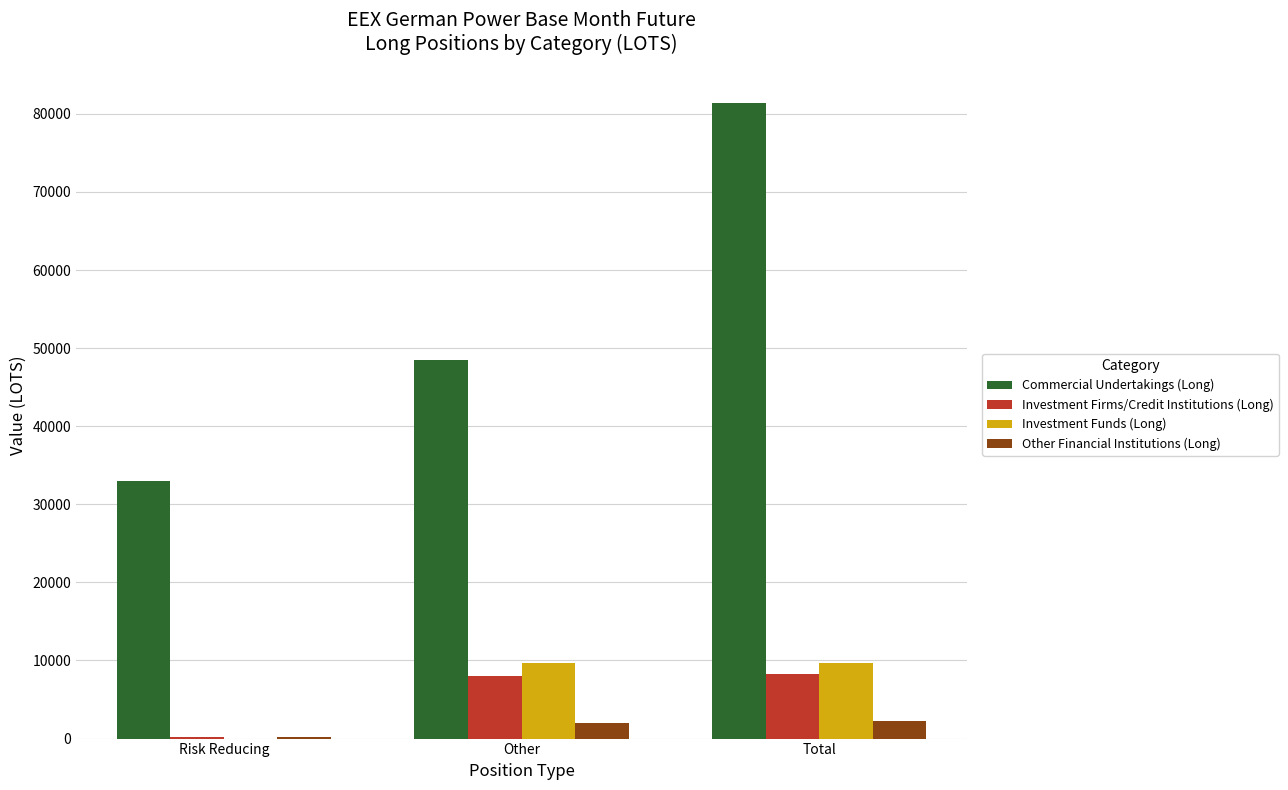

What is the approximate value of Commercial Undertakings (Long) at Total?

81393.9